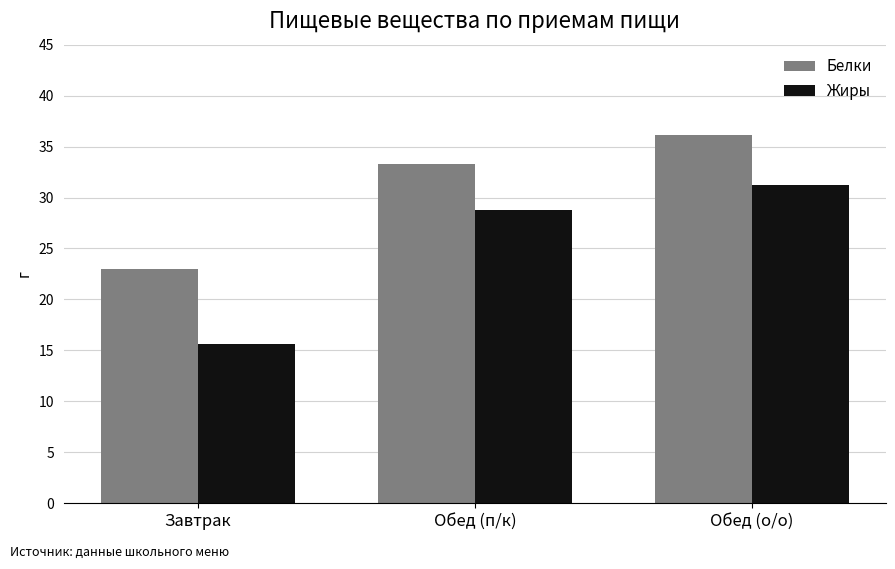

What are all the series names shown in the legend?

Белки, Жиры